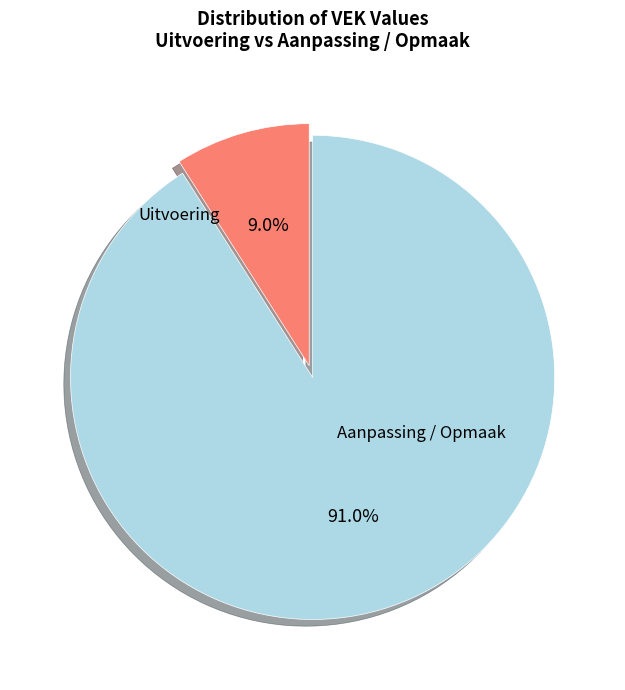

Which has a higher value, Aanpassing / Opmaak or Uitvoering?

Aanpassing / Opmaak